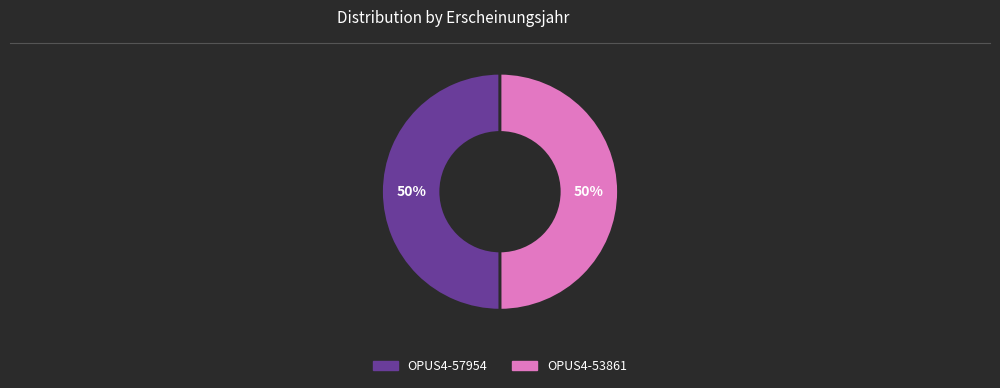

The OPUS4-57954 slice represents 50% of the pie. True or false?

True